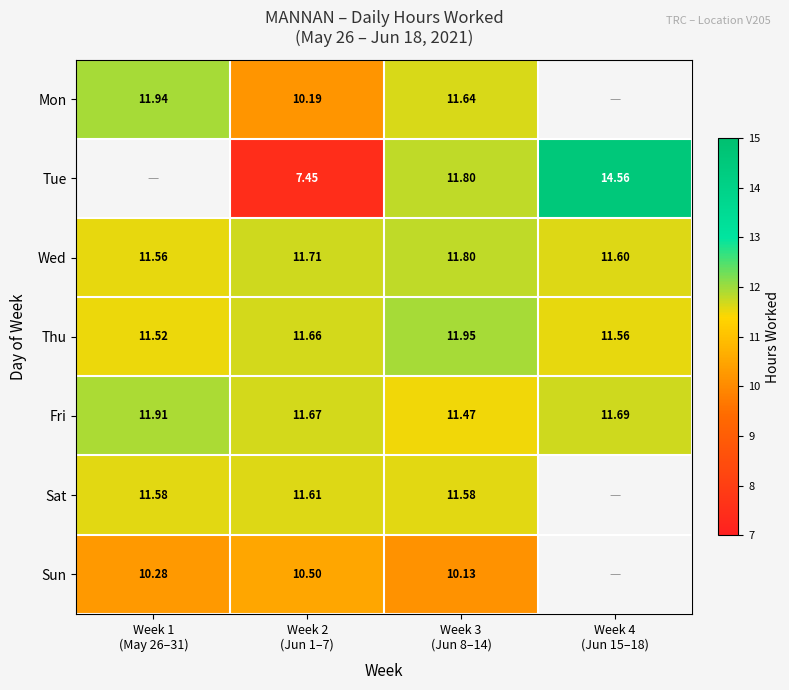

True or false: Wed has a value of 11.6 at Week 4 (Jun 15–18).

True